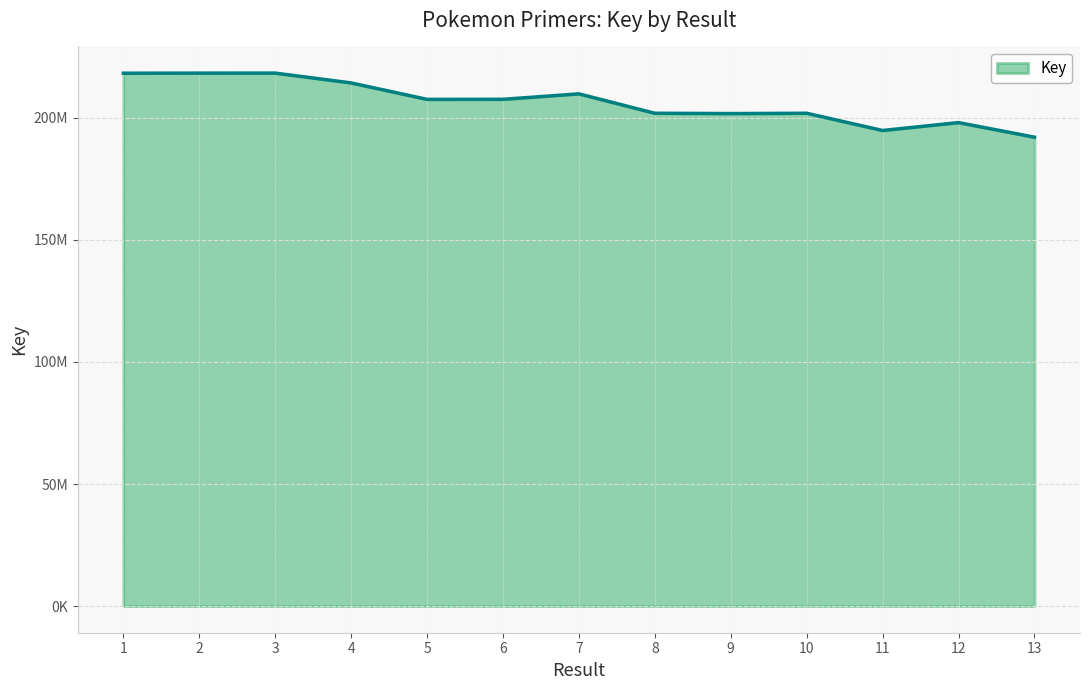

Reading right to left, transcribe all the data shown in this chart.

192086038	198056658	194825126	201883478	201754122	201881472	209834265	207594574	207574474	214309345	218335874	218325940	218290145